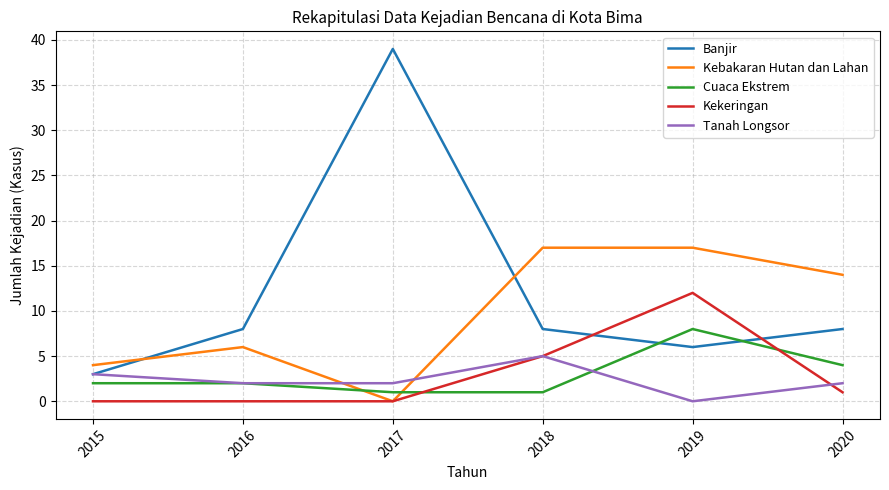

At which label is Kekeringan closest to 6?

2018